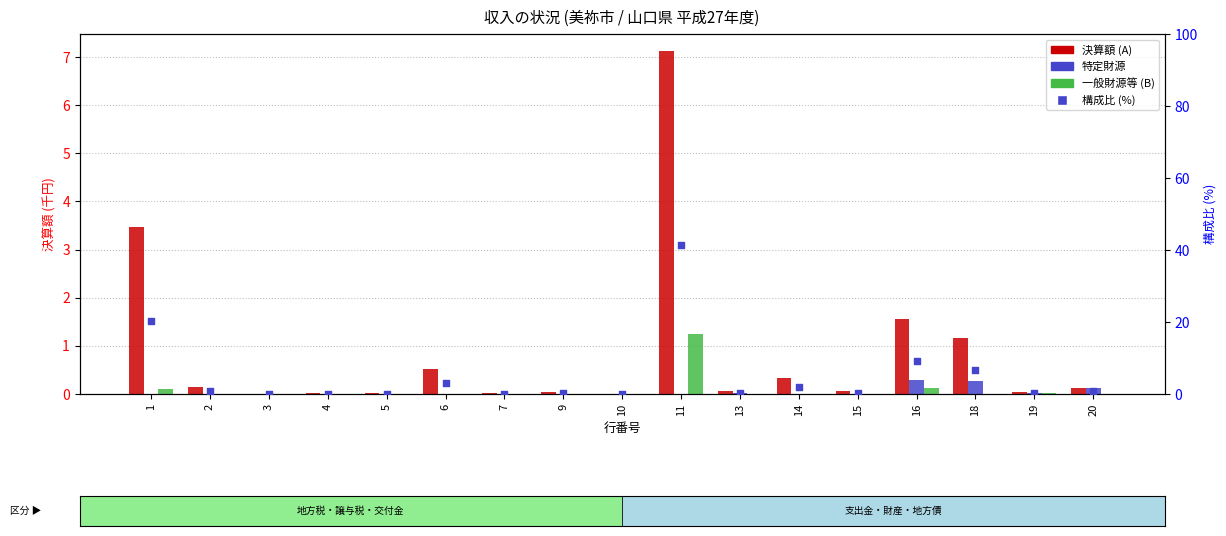

Which series reaches the minimum Y coordinate?

特定財源